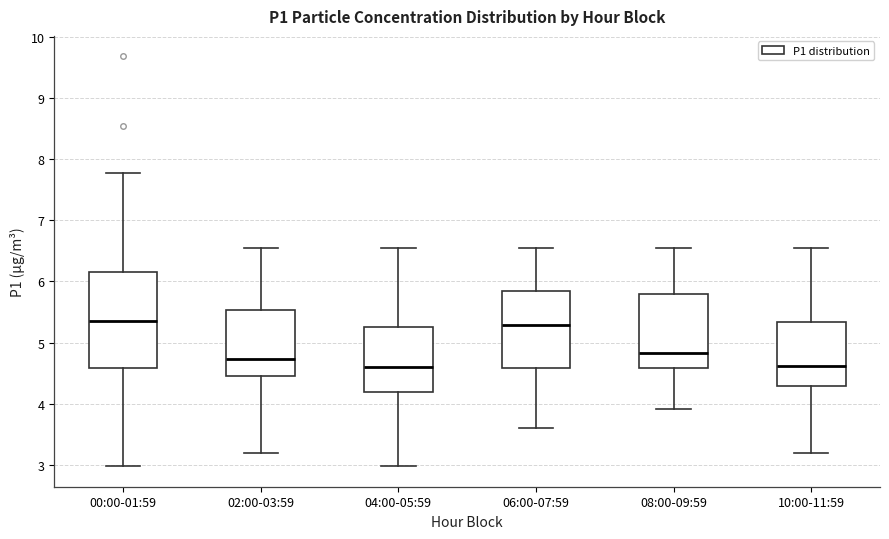

Reading left to right, read every box against the y-axis: the position of its median line, the range the box covers, and the ends of its whiskers. The values are not printed on the chart, so give them approximately, as read against the axis.

00:00-01:59: median 5.4, box 4.6 to 6.2, whiskers 3.0 to 7.8
02:00-03:59: median 4.7, box 4.5 to 5.5, whiskers 3.2 to 6.6
04:00-05:59: median 4.6, box 4.2 to 5.3, whiskers 3.0 to 6.6
06:00-07:59: median 5.3, box 4.6 to 5.8, whiskers 3.6 to 6.6
08:00-09:59: median 4.8, box 4.6 to 5.8, whiskers 3.9 to 6.6
10:00-11:59: median 4.6, box 4.3 to 5.3, whiskers 3.2 to 6.6